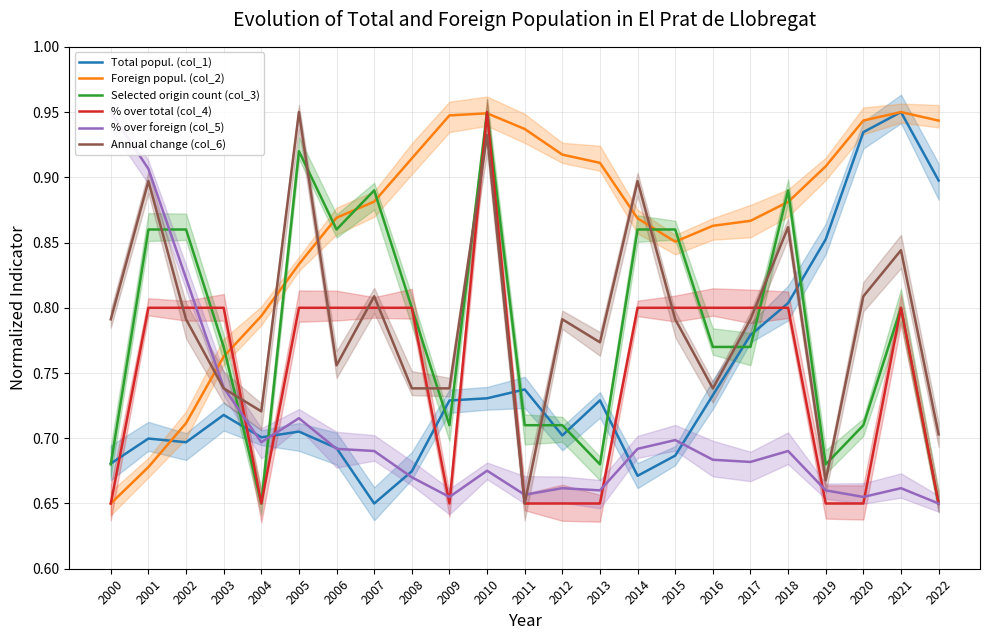

True or false: Annual change (col_6) has a value of 0.8 at 2006.

True